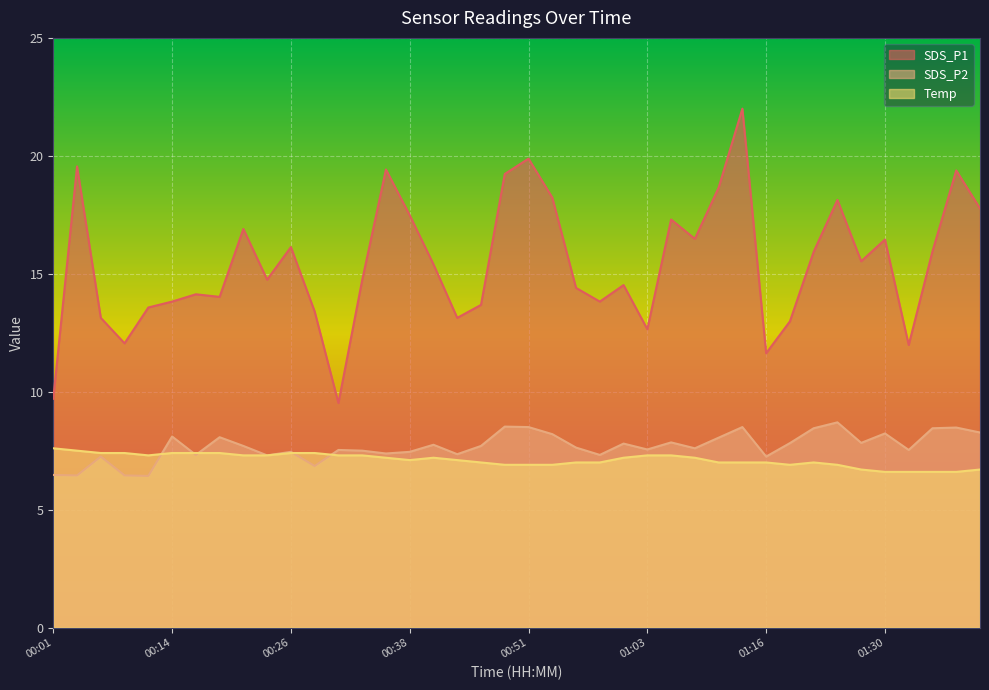

Reading right to left, what are all the values shown in this chart?

SDS_P1: 01:40=17.8	01:37=19.4	01:35=15.9	01:32=12.0	01:30=16.4	01:27=15.5	01:24=18.1	01:22=15.9	01:19=13.0	01:16=11.6	01:13=22.0	01:10=18.6	01:08=16.5	01:05=17.3	01:03=12.7	01:01=14.5	00:58=13.8	00:56=14.4	00:53=18.2	00:51=19.9	00:48=19.2	00:46=13.7	00:43=13.1	00:41=15.4	00:38=17.5	00:36=19.4	00:33=14.7	00:31=9.5	00:28=13.4	00:26=16.1	00:23=14.8	00:21=16.9	00:18=14.0	00:16=14.1	00:14=13.8	00:11=13.6	00:09=12.1	00:06=13.1	00:04=19.6	00:01=9.7
SDS_P2: 01:40=8.3	01:37=8.5	01:35=8.4	01:32=7.5	01:30=8.2	01:27=7.8	01:24=8.7	01:22=8.4	01:19=7.8	01:16=7.2	01:13=8.5	01:10=8.1	01:08=7.6	01:05=7.8	01:03=7.5	01:01=7.8	00:58=7.3	00:56=7.6	00:53=8.2	00:51=8.5	00:48=8.5	00:46=7.7	00:43=7.3	00:41=7.8	00:38=7.5	00:36=7.4	00:33=7.5	00:31=7.5	00:28=6.8	00:26=7.5	00:23=7.3	00:21=7.7	00:18=8.1	00:16=7.3	00:14=8.1	00:11=6.4	00:09=6.5	00:06=7.2	00:04=6.5	00:01=6.5
Temp: 01:40=6.7	01:37=6.6	01:35=6.6	01:32=6.6	01:30=6.6	01:27=6.7	01:24=6.9	01:22=7.0	01:19=6.9	01:16=7.0	01:13=7.0	01:10=7.0	01:08=7.2	01:05=7.3	01:03=7.3	01:01=7.2	00:58=7.0	00:56=7.0	00:53=6.9	00:51=6.9	00:48=6.9	00:46=7.0	00:43=7.1	00:41=7.2	00:38=7.1	00:36=7.2	00:33=7.3	00:31=7.3	00:28=7.4	00:26=7.4	00:23=7.3	00:21=7.3	00:18=7.4	00:16=7.4	00:14=7.4	00:11=7.3	00:09=7.4	00:06=7.4	00:04=7.5	00:01=7.6